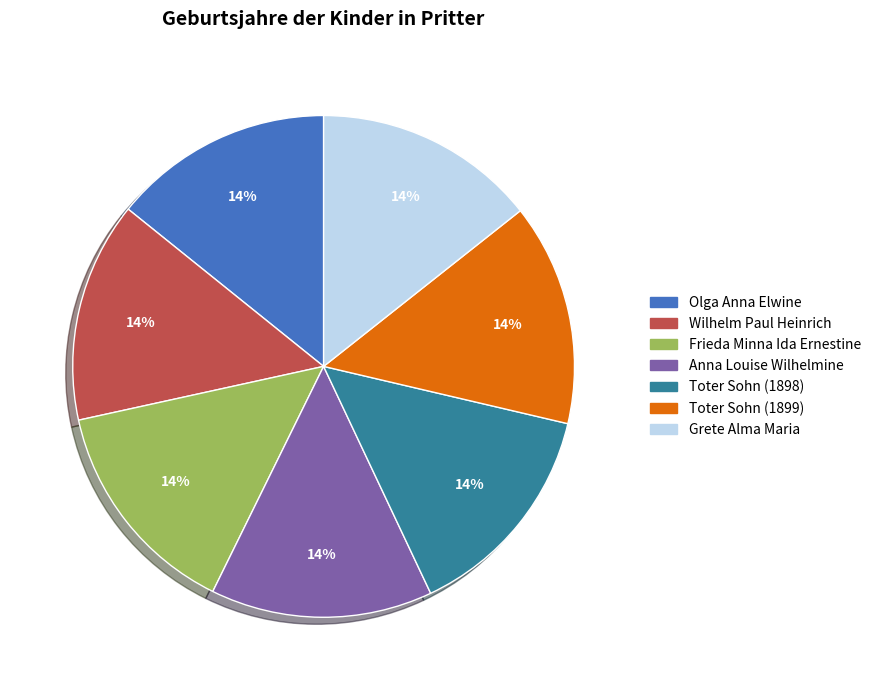

Does Wilhelm Paul Heinrich account for over 50% of the chart?

No